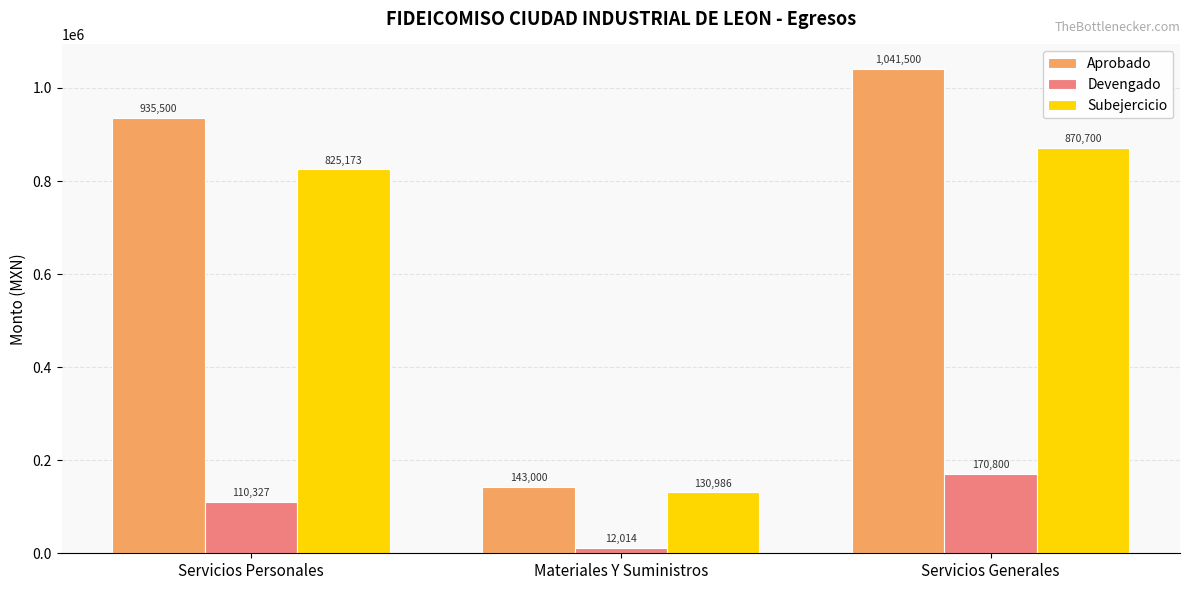

What value does the Devengado series have at Servicios Generales?

170800.4